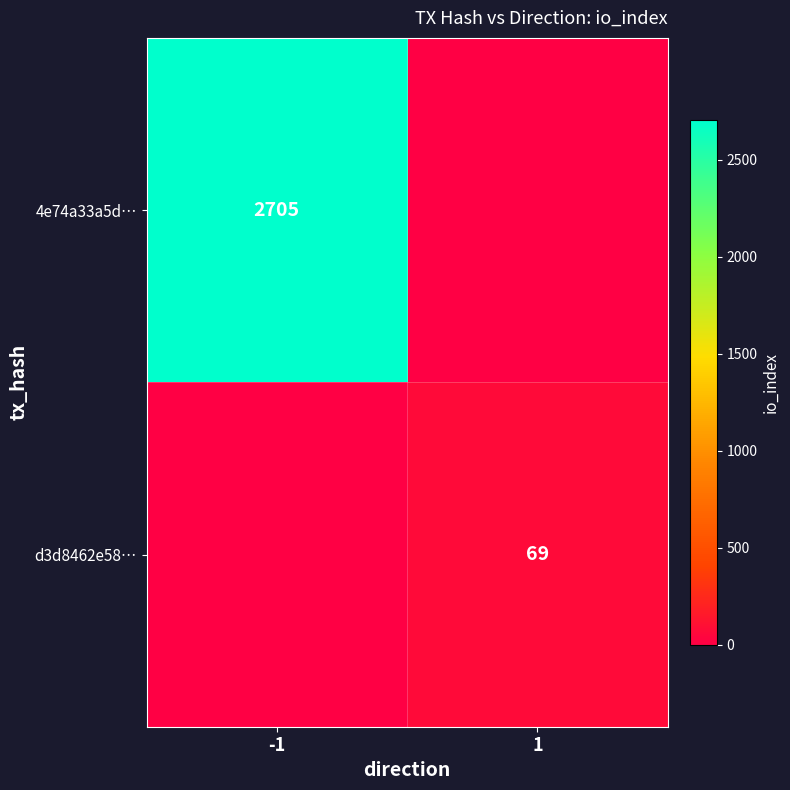

True or false: d3d8462e58… has a value of 69 at 1.

True